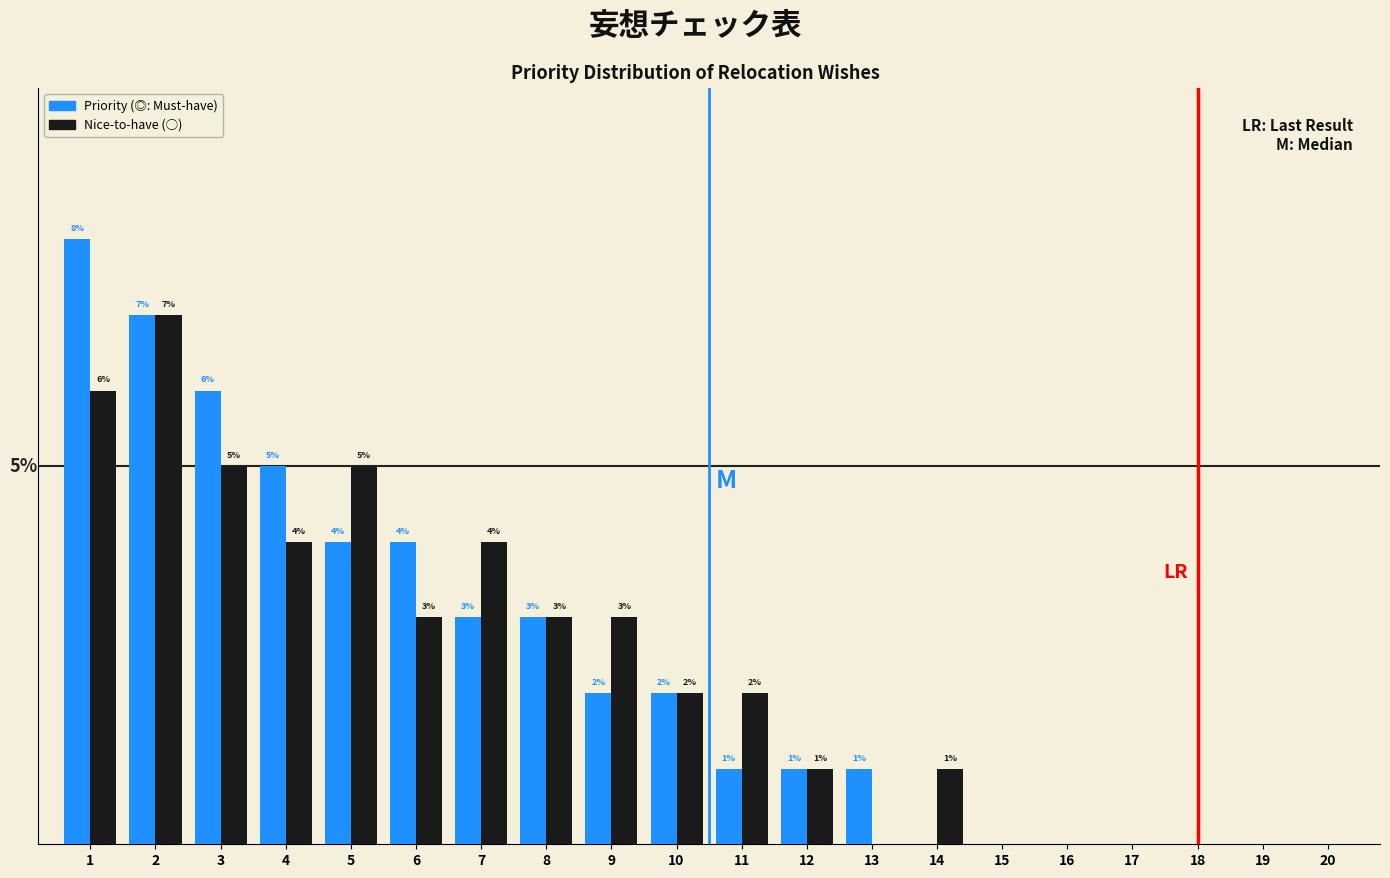

Which series has the largest total across all categories?

Priority (◎: Must-have)